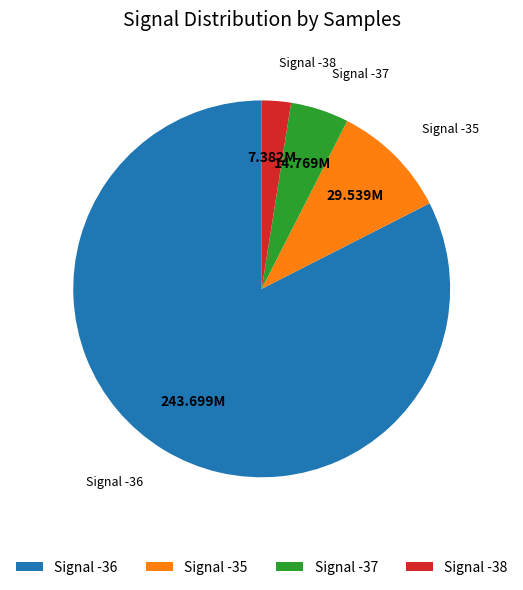

Is the sum of Signal -35 and Signal -38 greater than half?

No